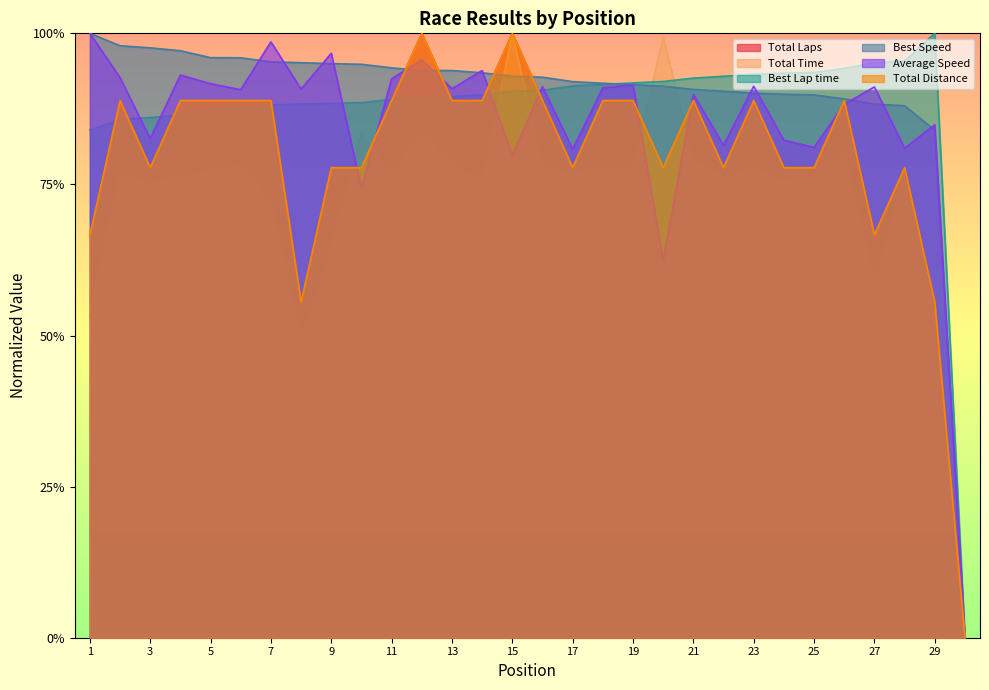

True or false: Total Time has a value of 0.4 at 5.

False